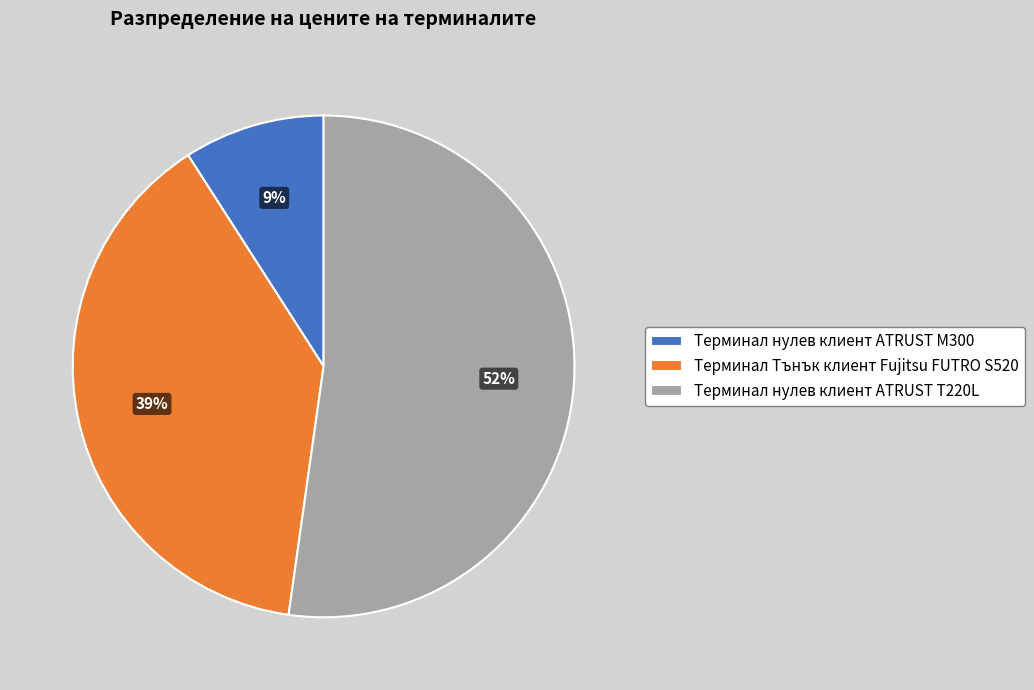

What is the largest slice in the pie chart?

Терминал нулев клиент ATRUST T220L